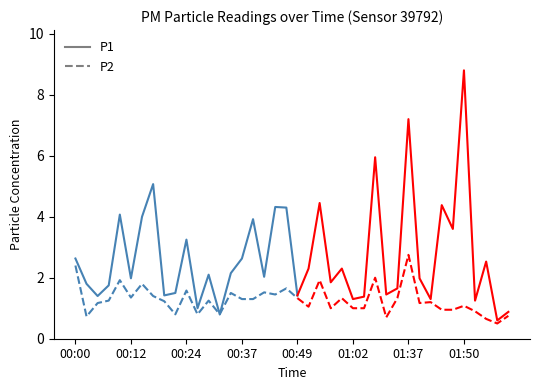

What is the value of the P1 point at the 16th from the left?

2.6